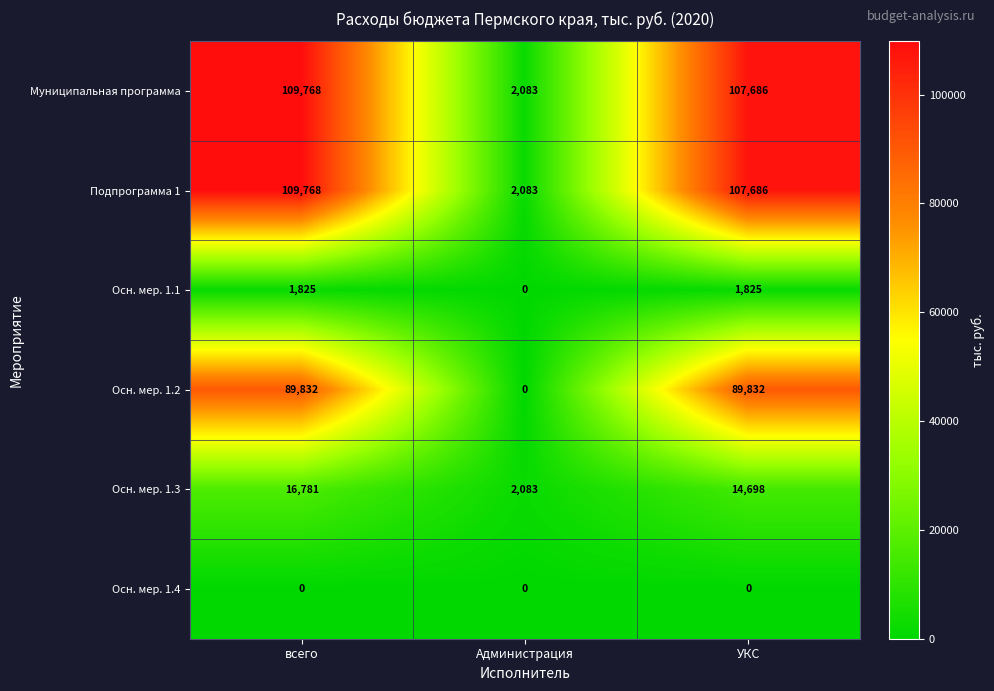

What is the total value across all series at всего?

327974